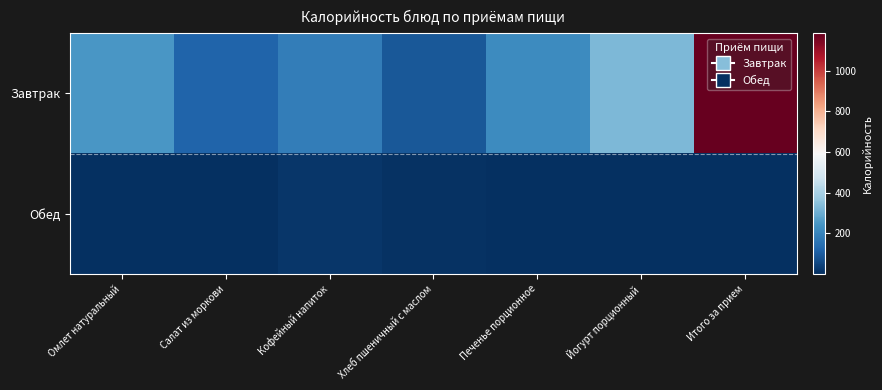

Between Кофейный напиток and Омлет натуральный, which is larger?

Омлет натуральный